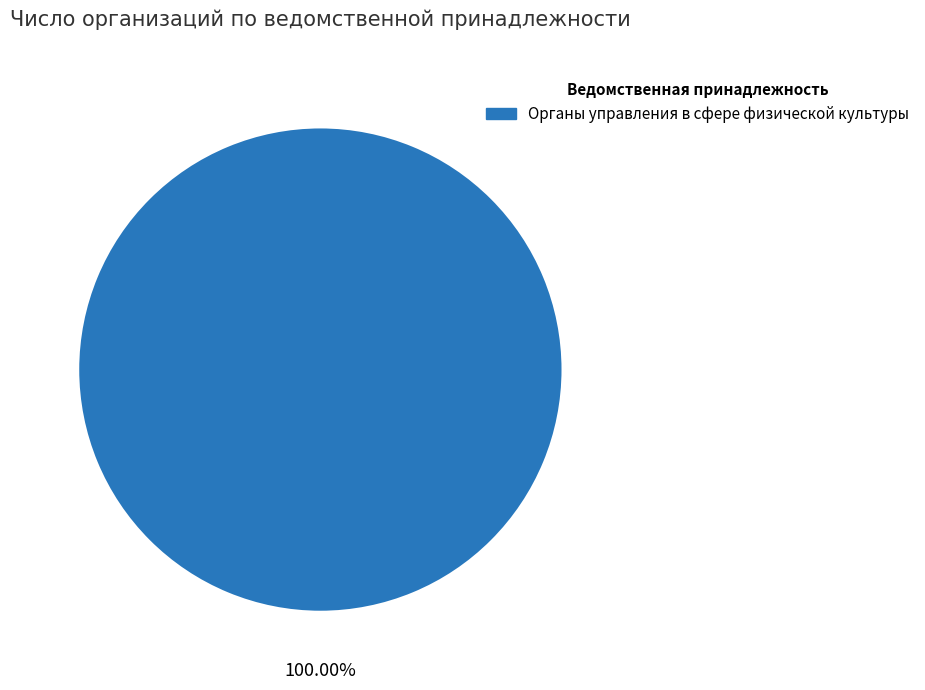

Is there a majority slice in this chart?

Yes